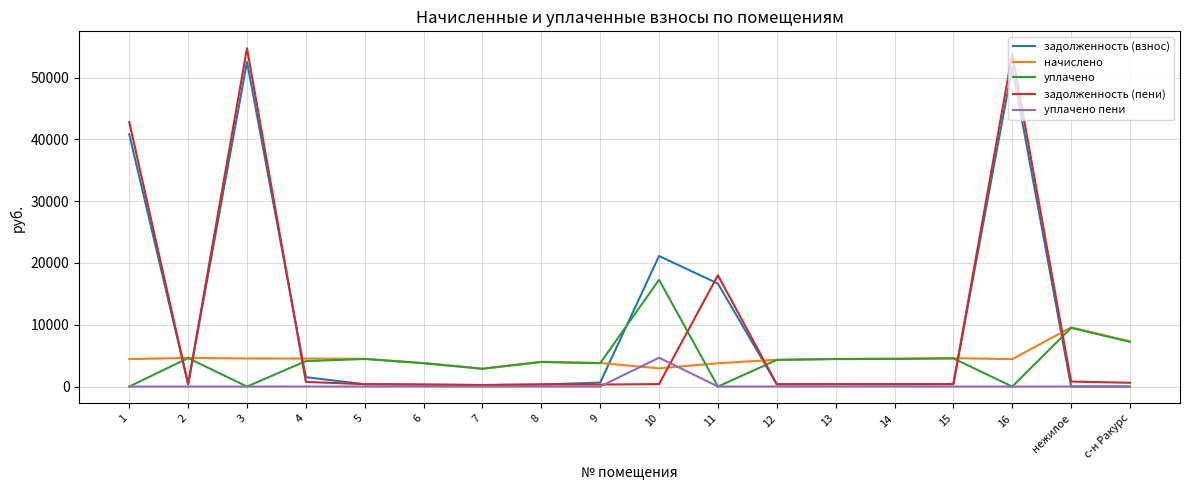

At which label is начислено closest to 6233?

с-н Ракурс